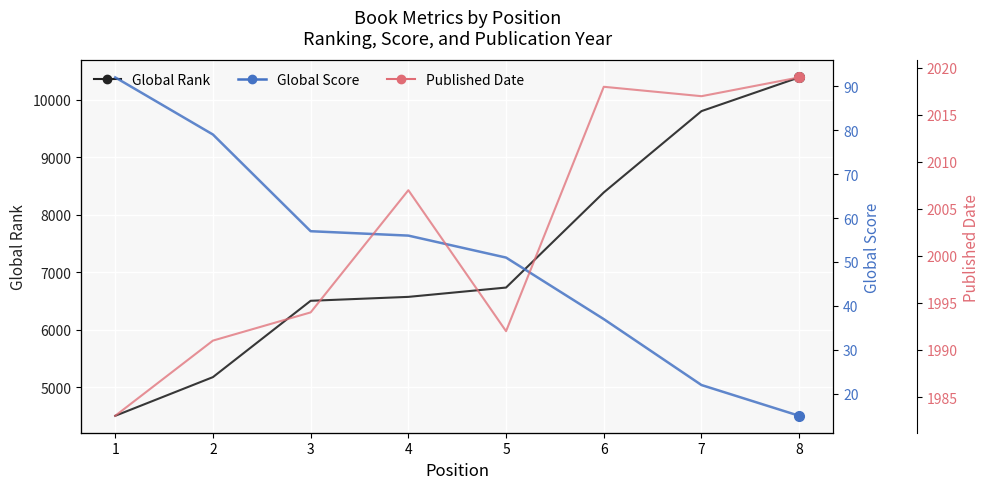

The Global Rank series shows 6574 at 4. True or false?

True